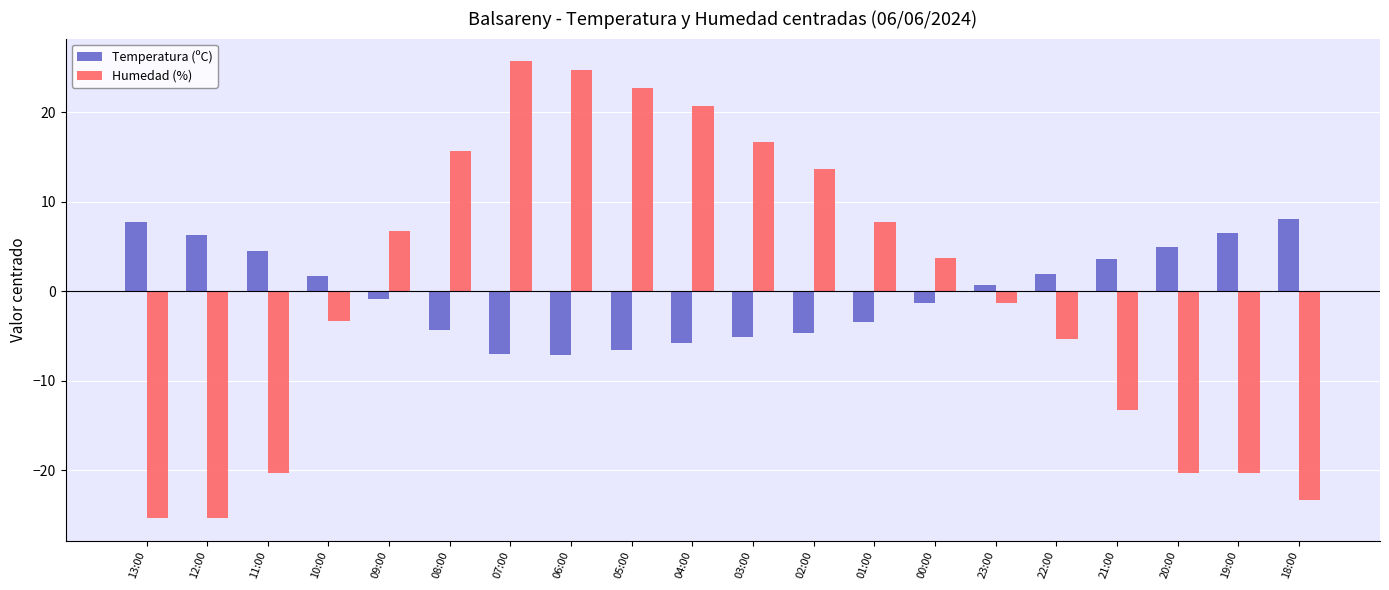

Which series changed the most between 03:00 and 21:00?

Humedad (%)